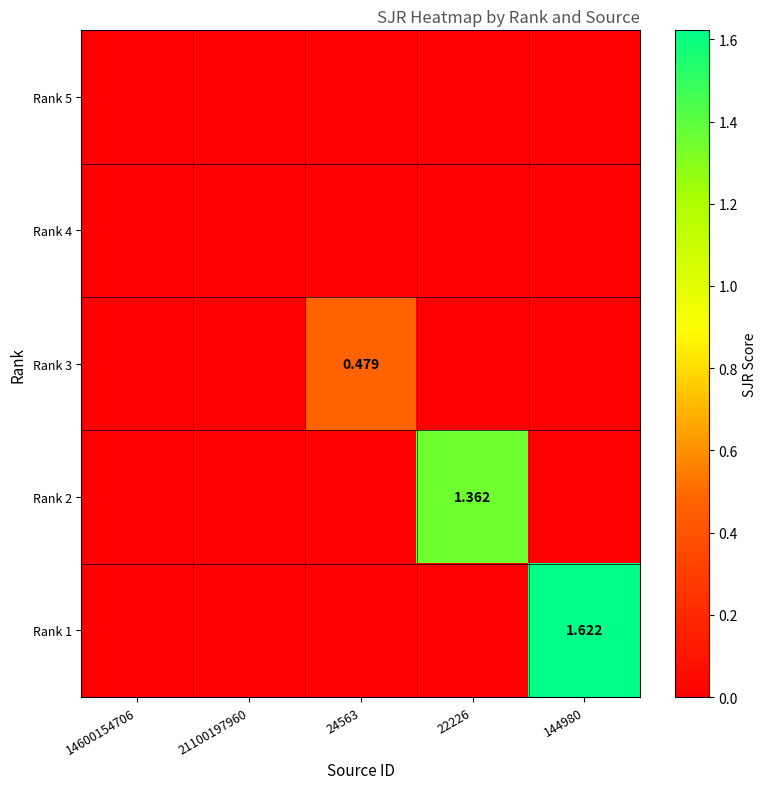

How many positive values does the Rank 3 series have?

1